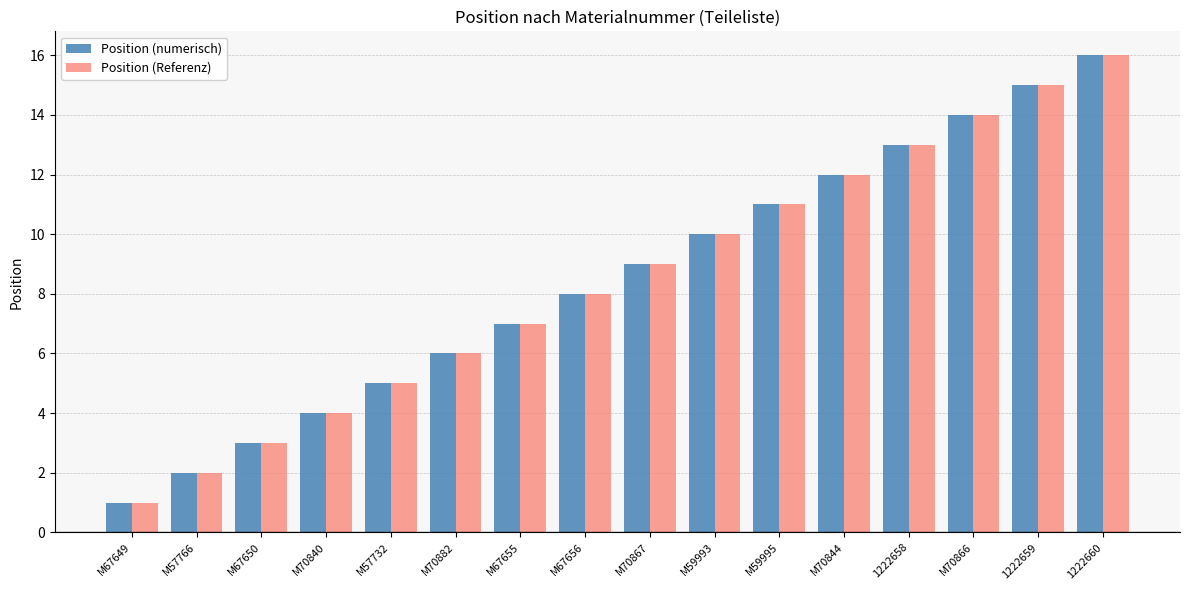

Reading right to left, list all the values displayed in this chart.

Position (numerisch): 16	15	14	13	12	11	10	9	8	7	6	5	4	3	2	1
Position (Referenz): 16	15	14	13	12	11	10	9	8	7	6	5	4	3	2	1